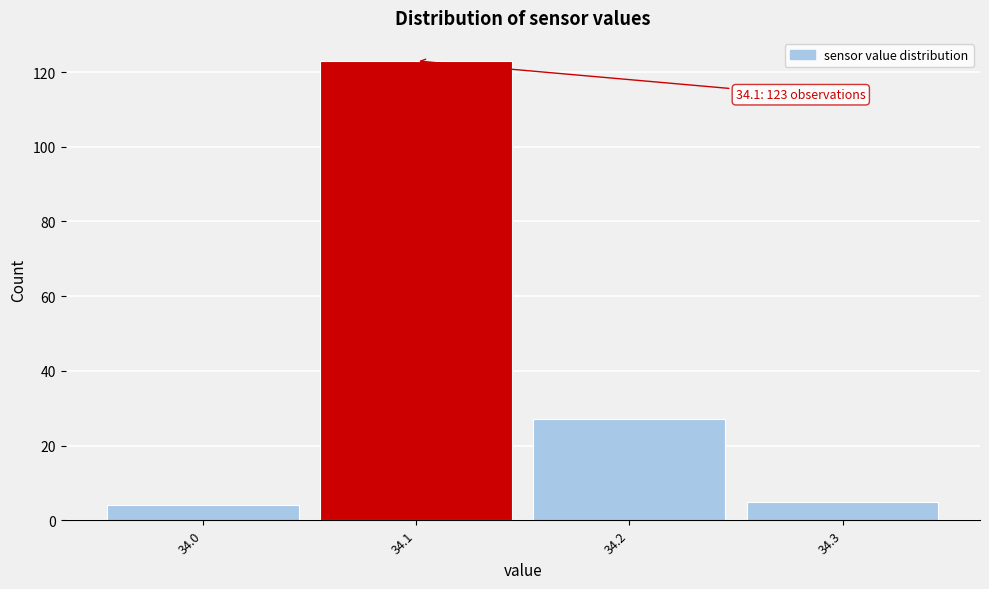

Which range on the x-axis has the tallest bar?

34.05 to 34.15